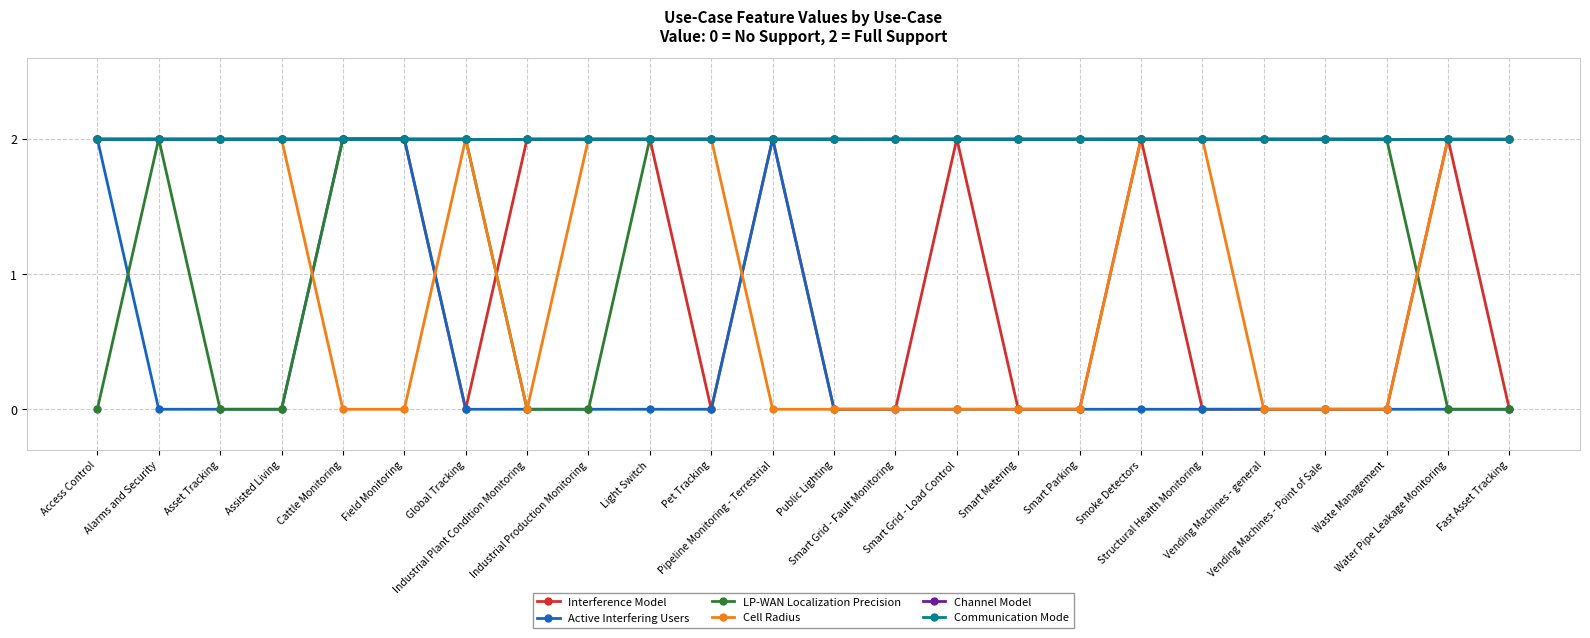

At how many categories does at least one series exceed 1?

24